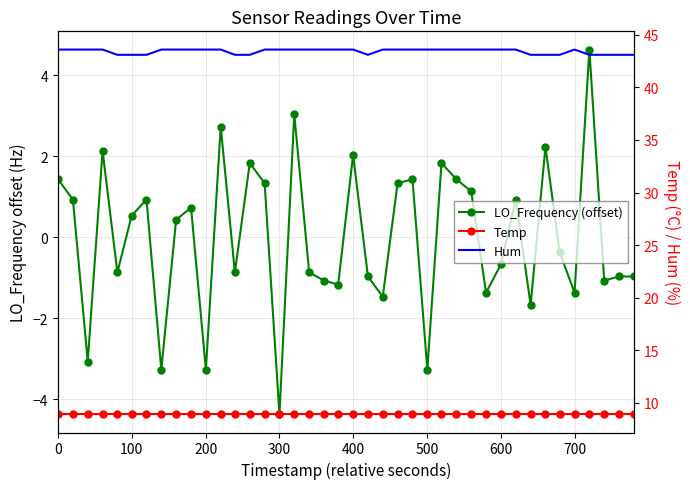

List the series in order of their overall mean, highest first.

Hum, Temp, LO_Frequency (offset)